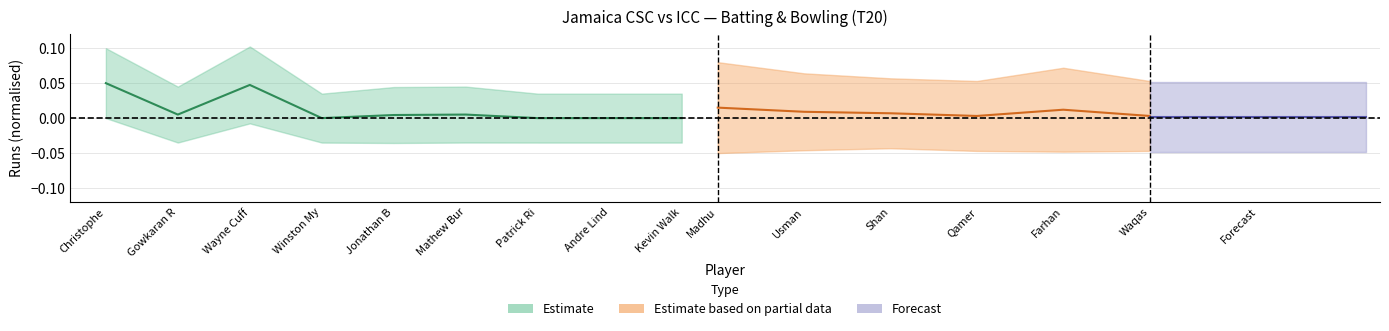

Reading right to left, extract all data points from this chart.

0.0	0.0	0.0	0.0	0.0	0.0	0.0	0.0	0.1